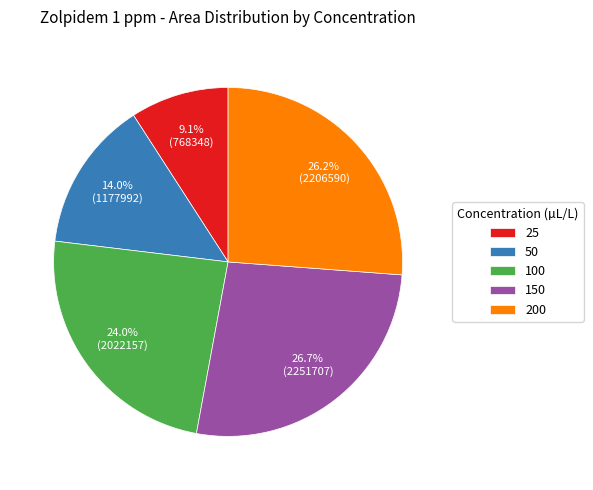

Rank the categories by value from highest to lowest.

150, 200, 100, 50, 25